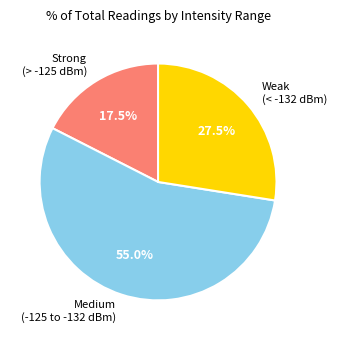

Is there a majority slice in this chart?

Yes